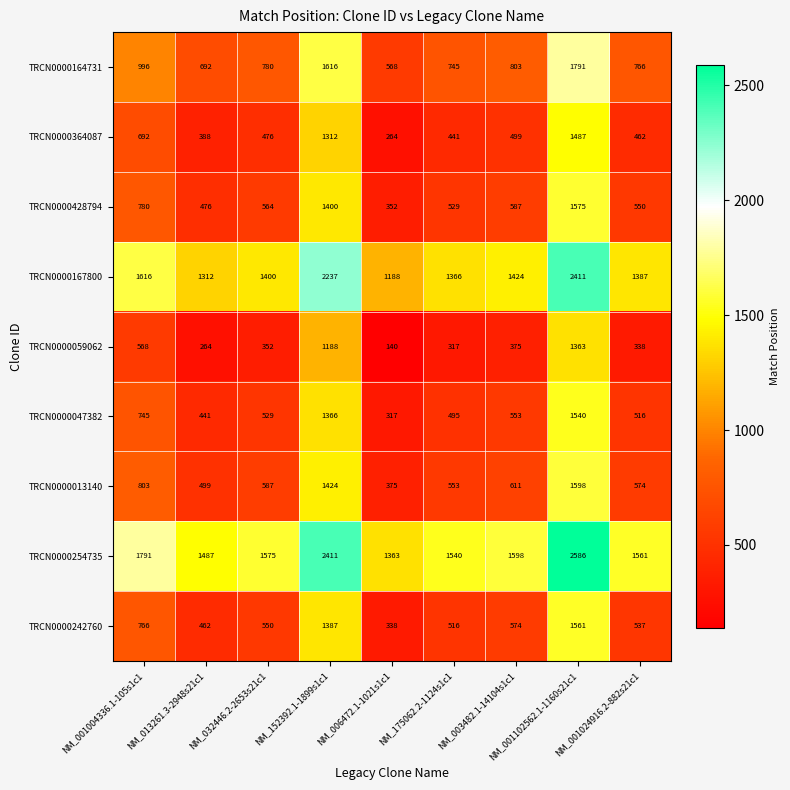

Which category has the highest value across all series?

NM_001102562.1-1160s21c1